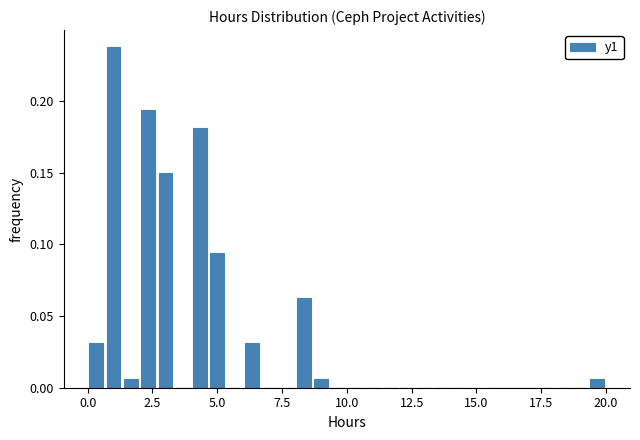

Around what value on the x-axis is the tallest bar? Give the approximate position of its centre, as read against the axis.

1.0